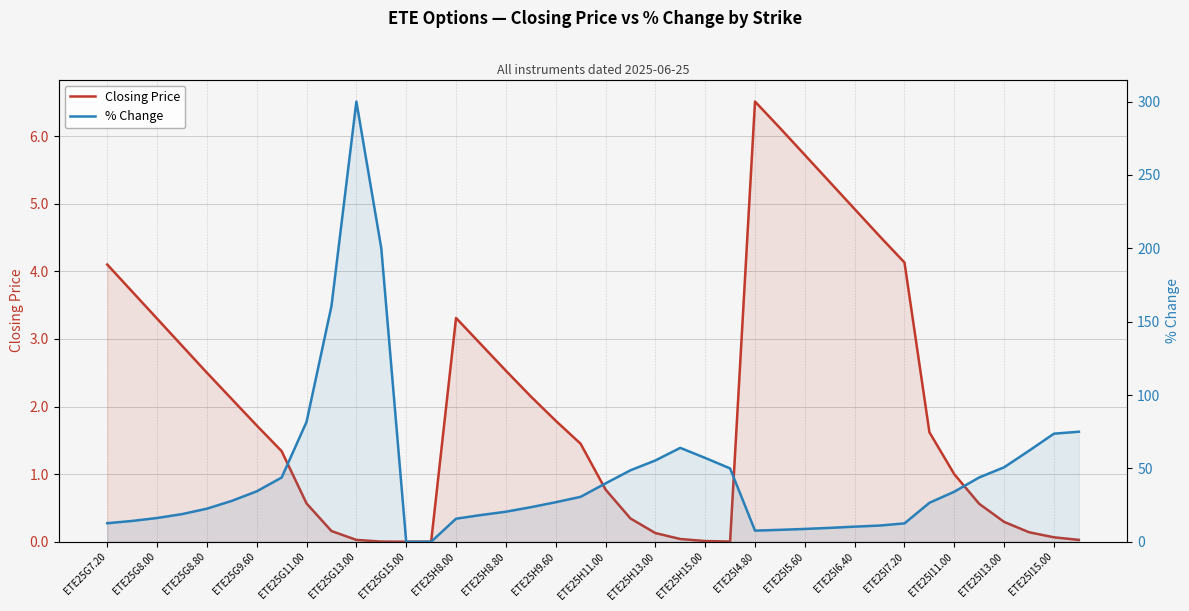

How many data points does each series have?

40